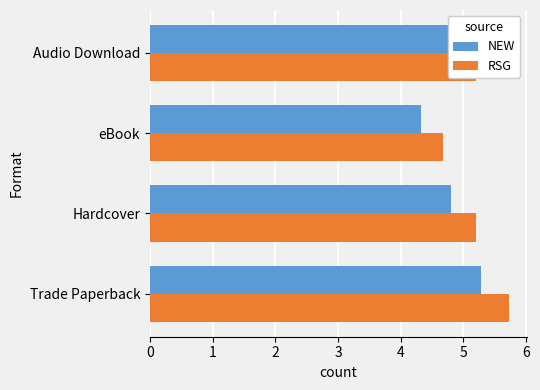

Which series has the largest total across all categories?

RSG